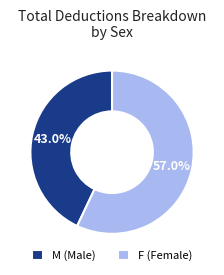

Does F (Female) represent more than half of the total?

Yes